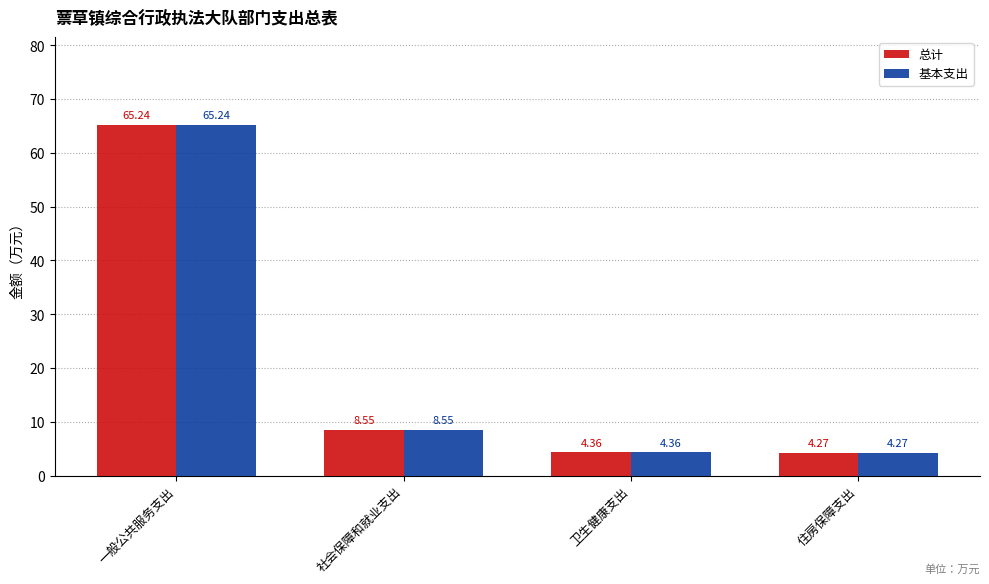

At which label is 总计 closest to 34?

社会保障和就业支出